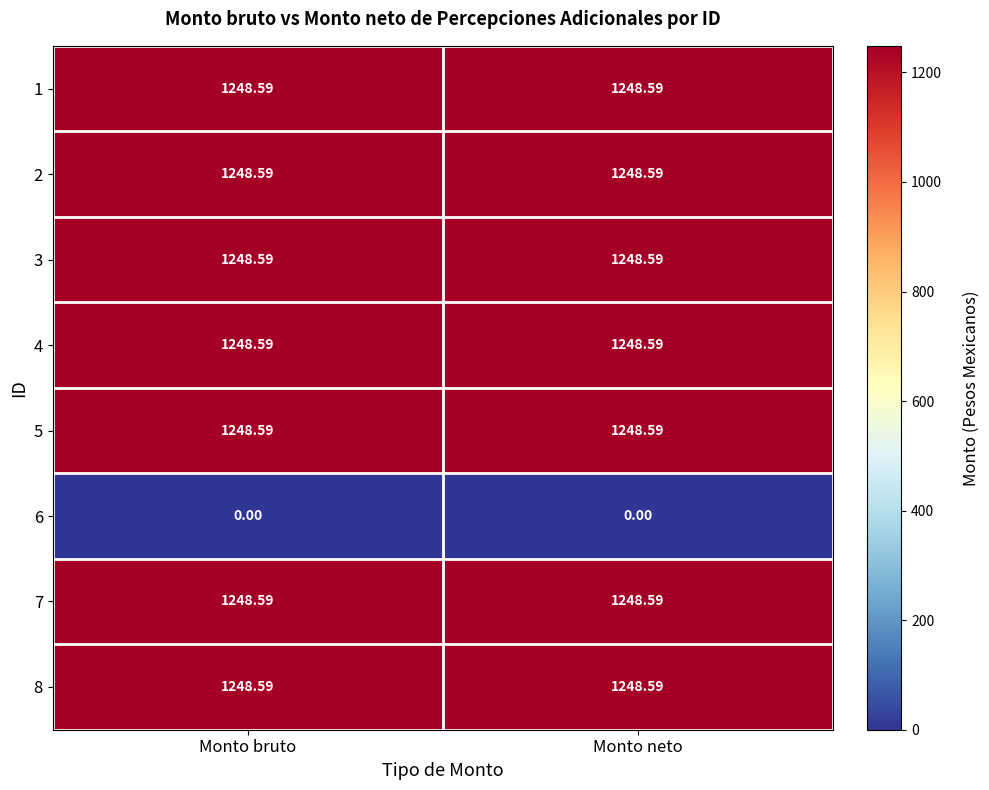

Count the number of categories in the chart.

2